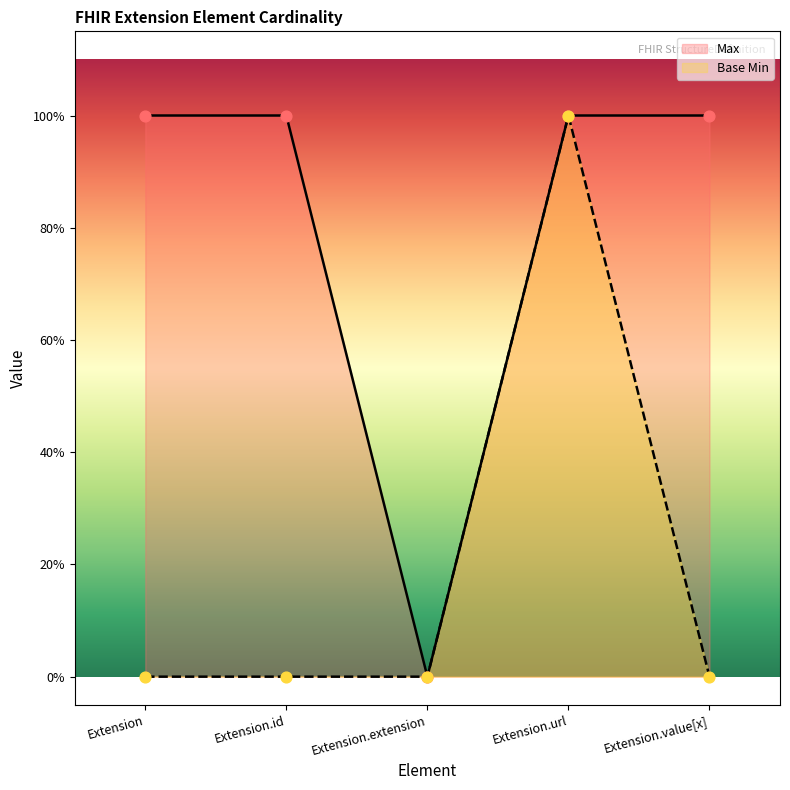

What are all the series names shown in the legend?

Max, Base Min